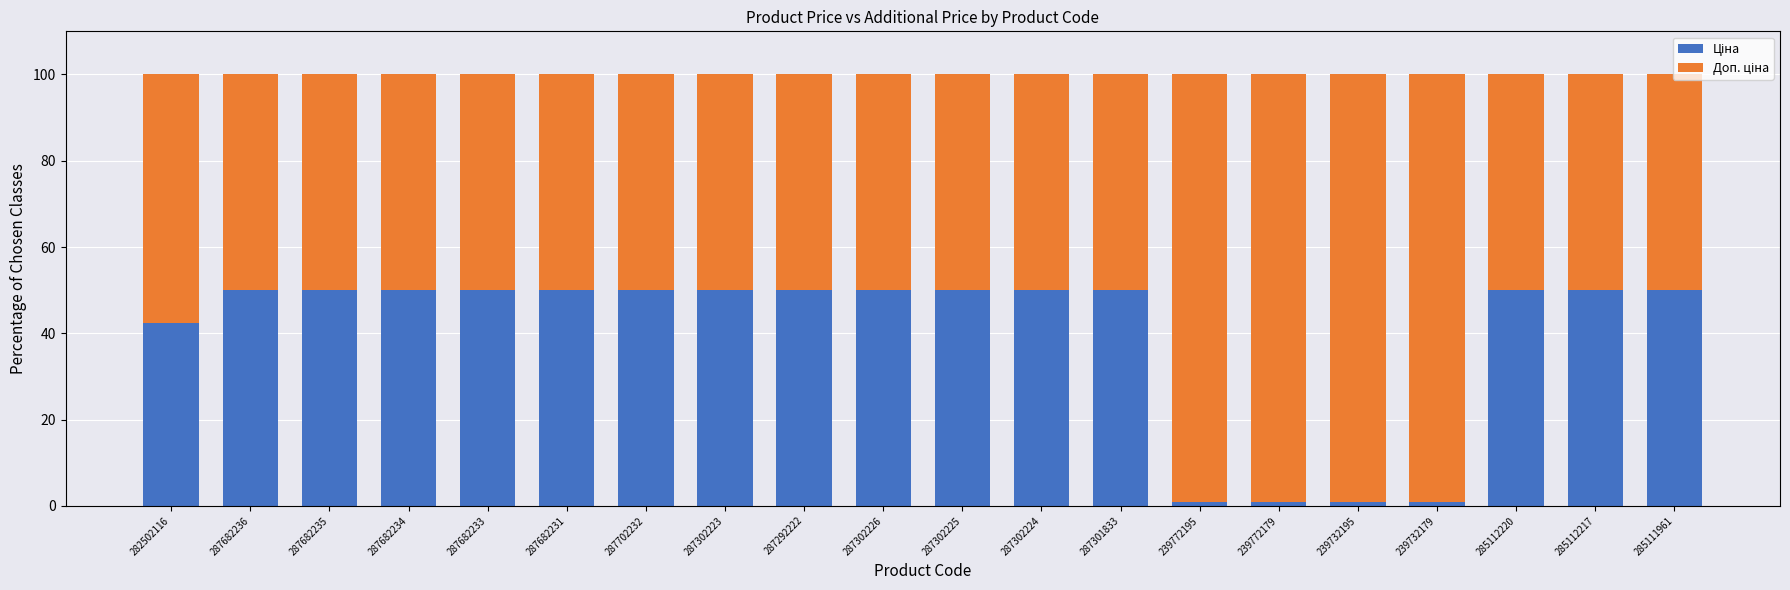

What is the total value across all series at 287302225?

100.0